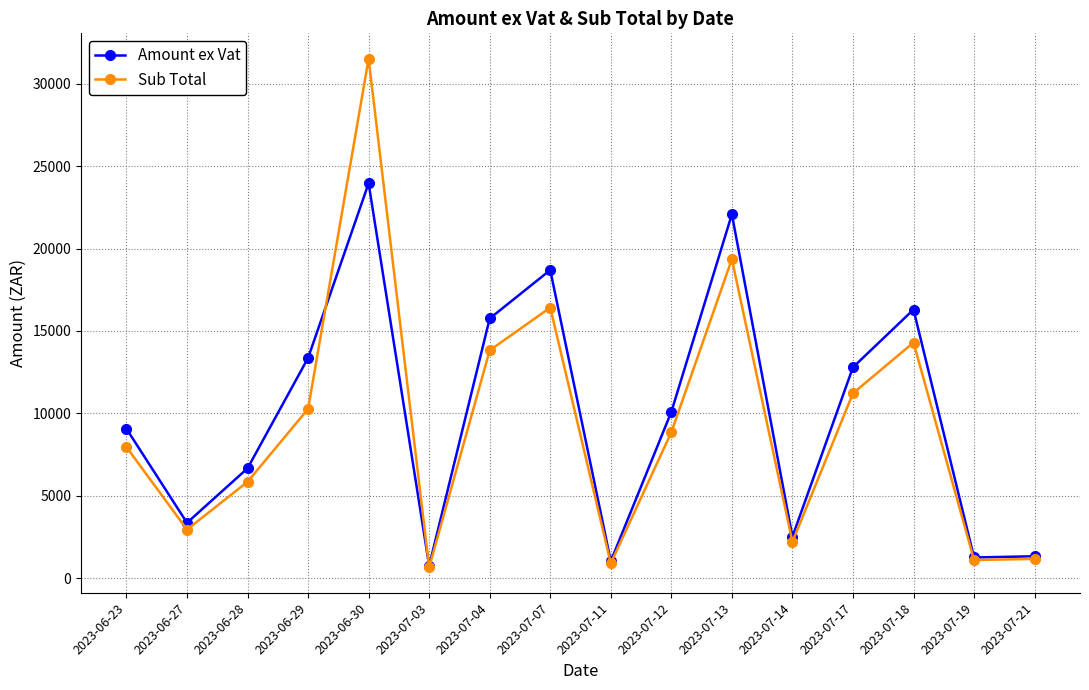

How many interior local peaks does the Amount ex Vat series have?

4